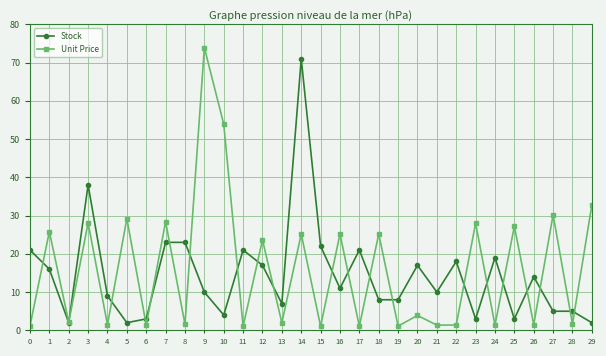

What is the lowest value of the Unit Price series?

1.1